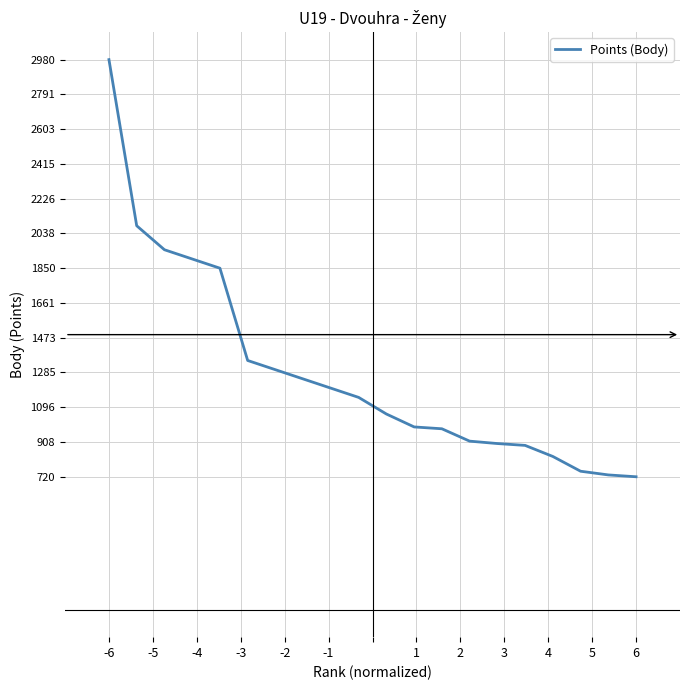

Does the chart display data point markers on the line(s)?

No